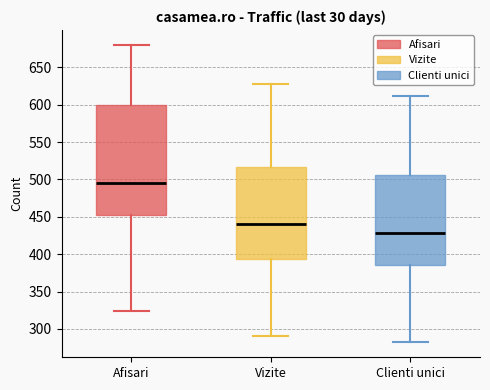

Which box has the lowest median line?

Clienti unici